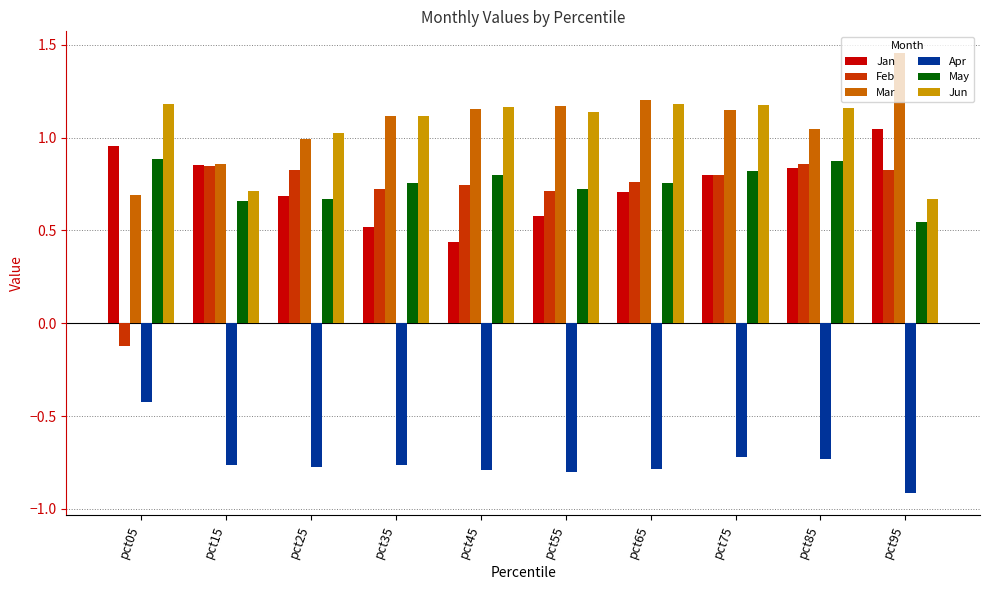

Which series has the largest range (max minus min)?

Feb